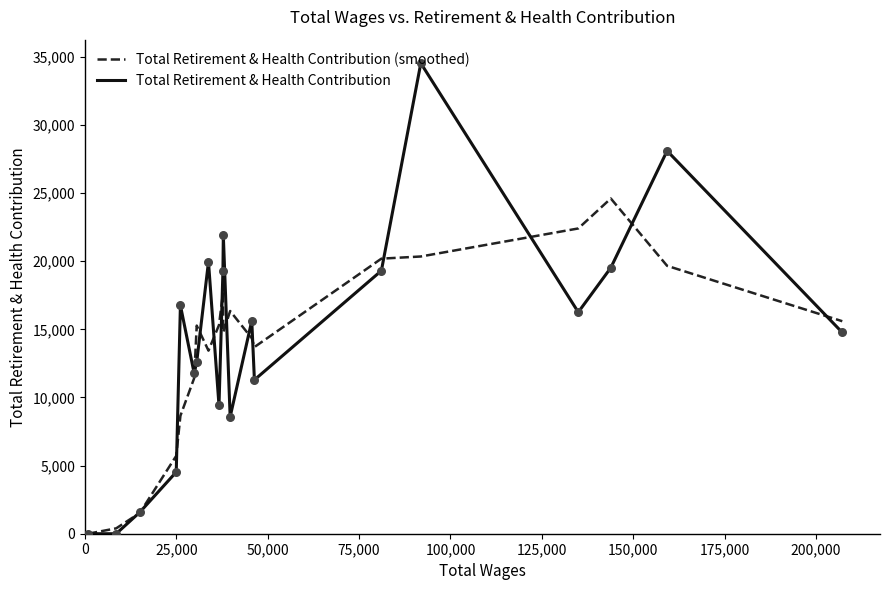

What are all the series names shown in the legend?

Total Retirement & Health Contribution (smoothed), Total Retirement & Health Contribution